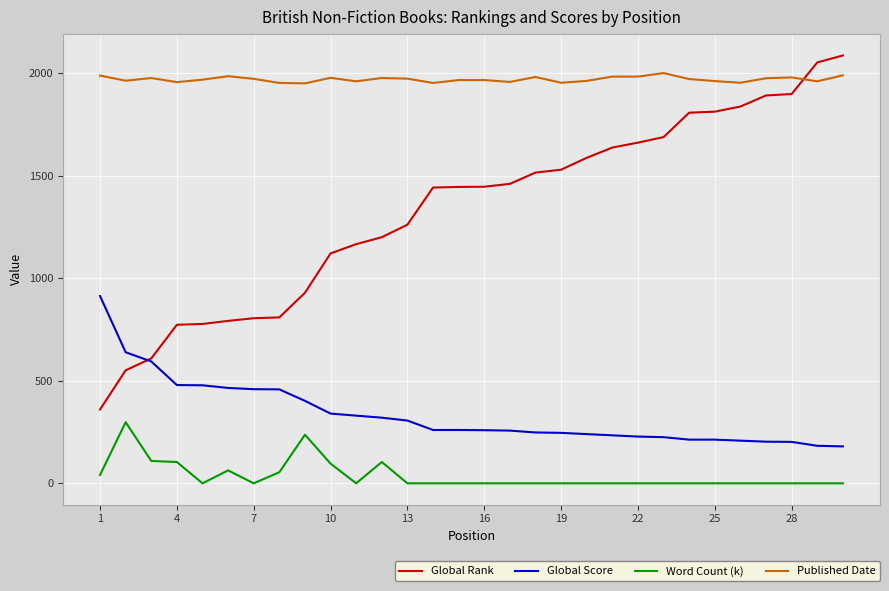

Which series has the largest total across all categories?

Published Date